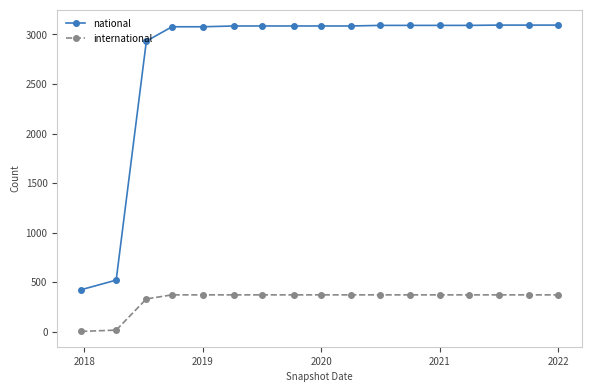

Does the chart display data point markers on the line(s)?

Yes